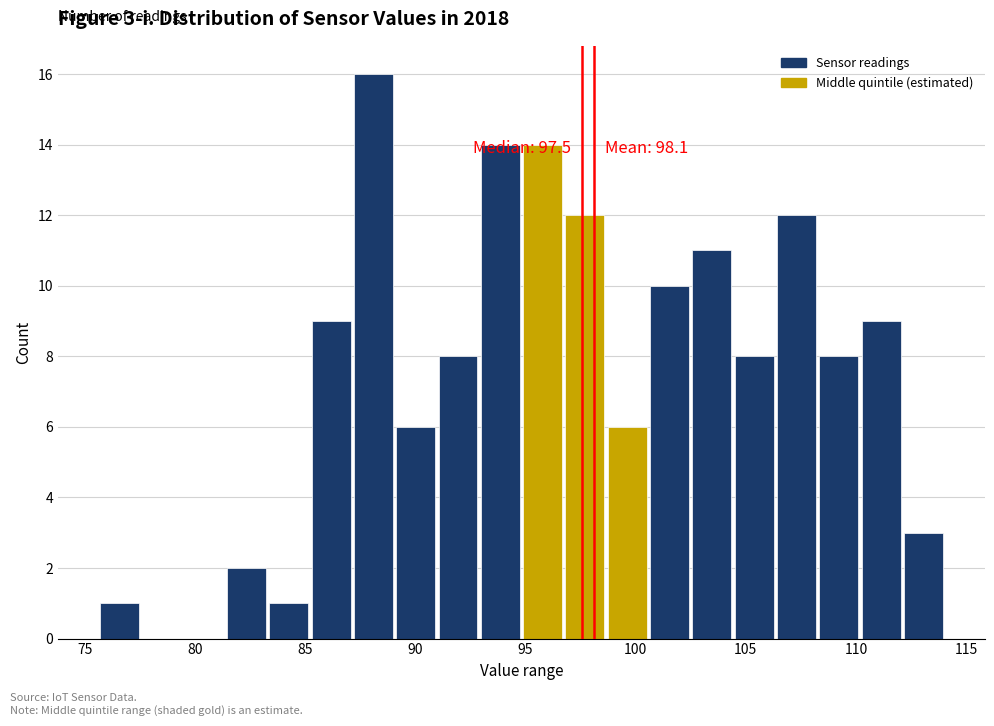

Around what value on the x-axis is the tallest bar? Give the approximate position of its centre, as read against the axis.

88.0